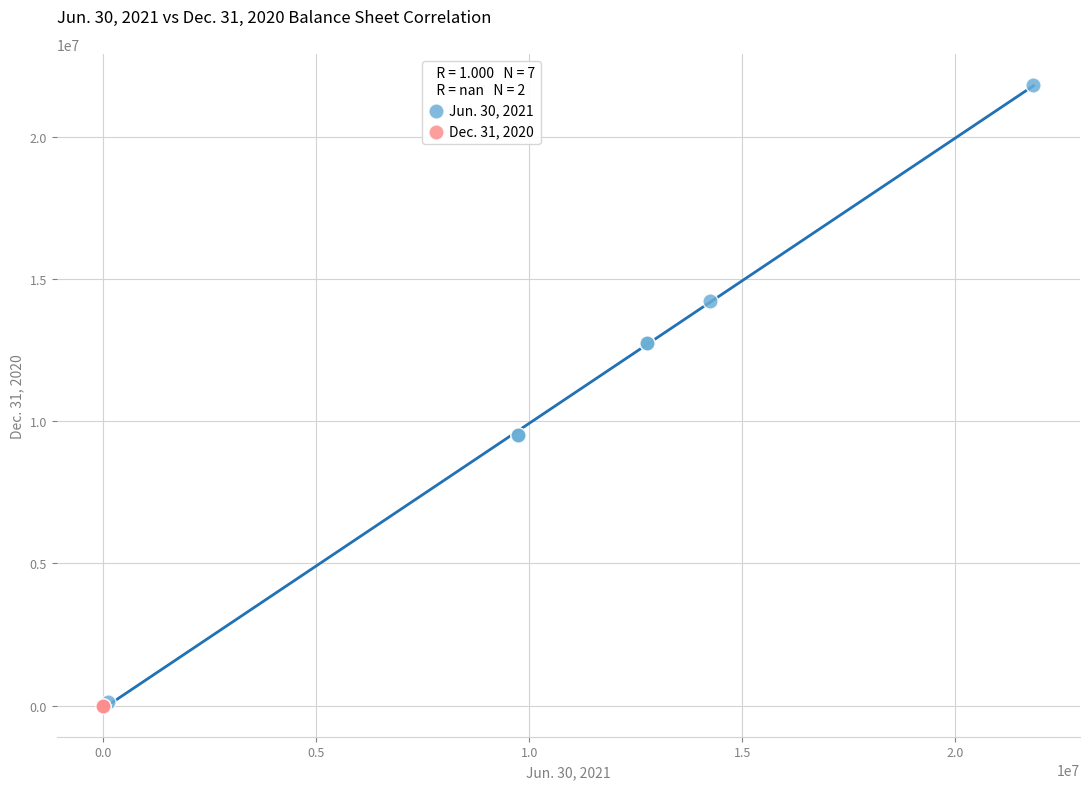

What are all the series names shown in the legend?

Jun. 30, 2021, Dec. 31, 2020